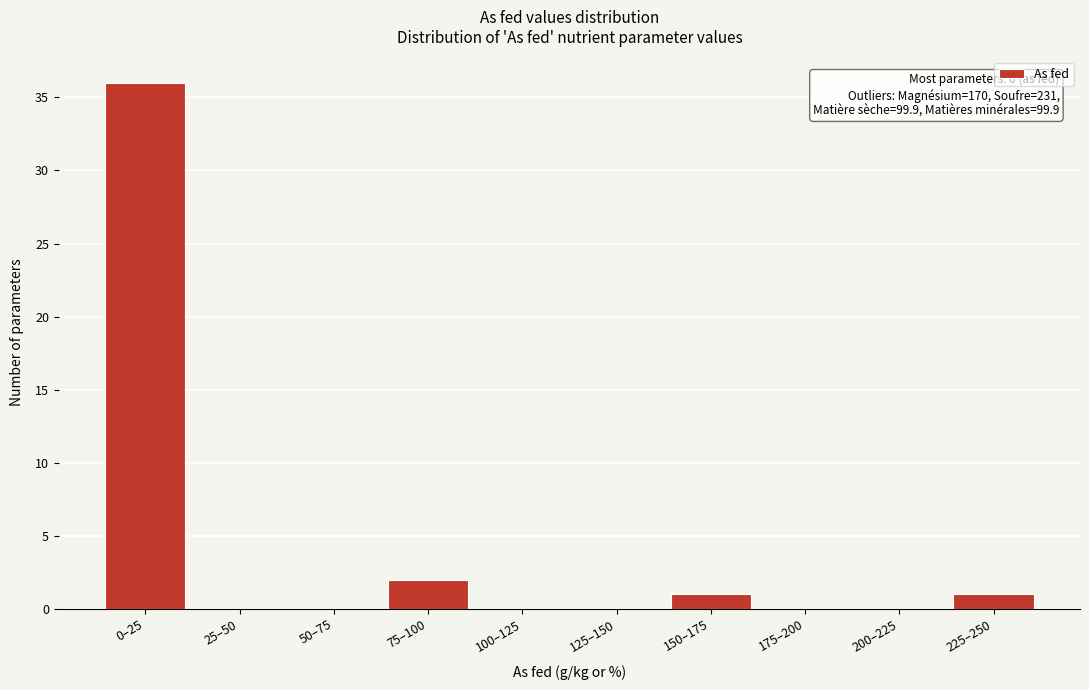

Reading right to left, what are all the values shown in this chart?

225–250=1	200–225=0	175–200=0	150–175=1	125–150=0	100–125=0	75–100=2	50–75=0	25–50=0	0–25=36